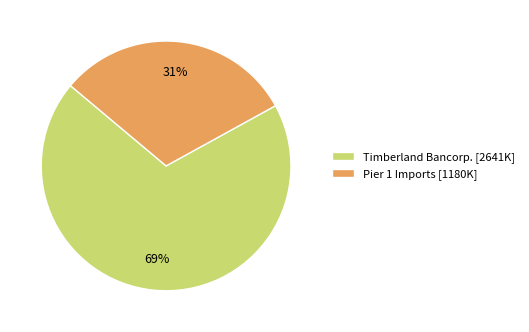

How many slices are in this pie chart?

2